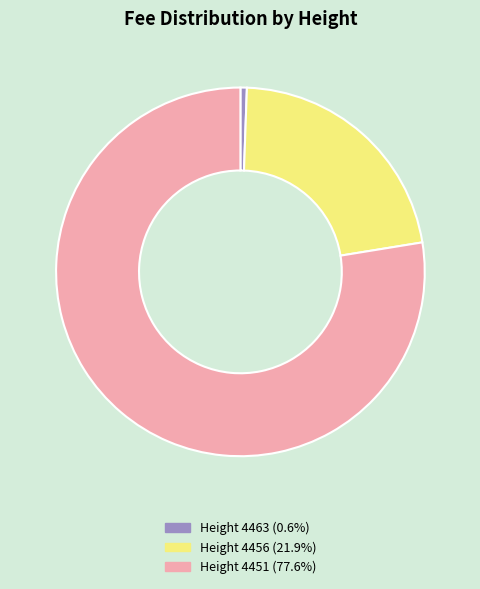

Is Height 4456 (21.9%) the majority of the pie?

No